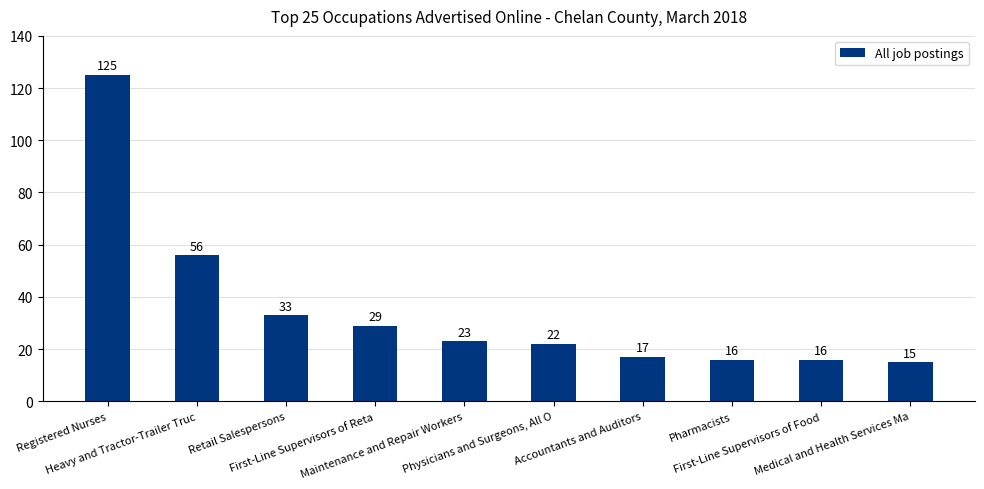

Reading left to right, what are all the values shown in this chart?

Registered Nurses=125	Heavy and Tractor-Trailer Truc=56	Retail Salespersons=33	First-Line Supervisors of Reta=29	Maintenance and Repair Workers=23	Physicians and Surgeons, All O=22	Accountants and Auditors=17	Pharmacists=16	First-Line Supervisors of Food=16	Medical and Health Services Ma=15